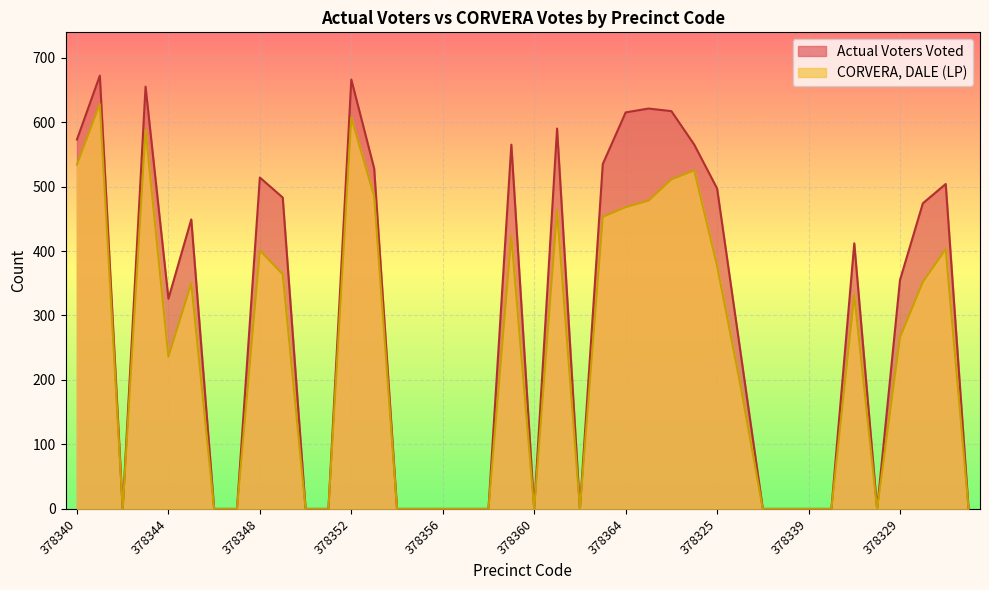

How many values in the Actual Voters Voted series are below 355?

20